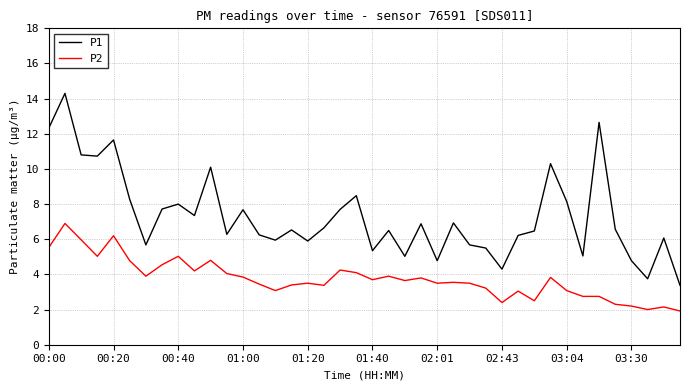

Rank the series by their maximum value, from lowest to highest.

P2, P1